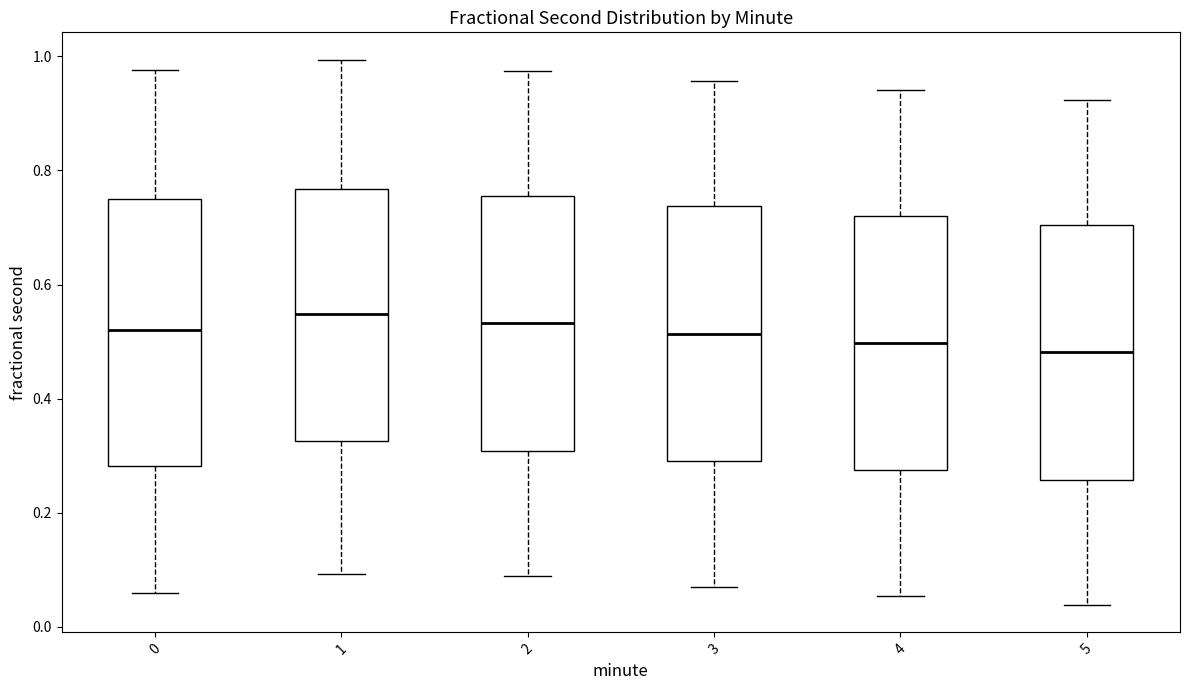

Where does the upper whisker of the box at x = 2 end on the y-axis? The values are not printed on the chart, so give them approximately, as read against the axis.

0.98